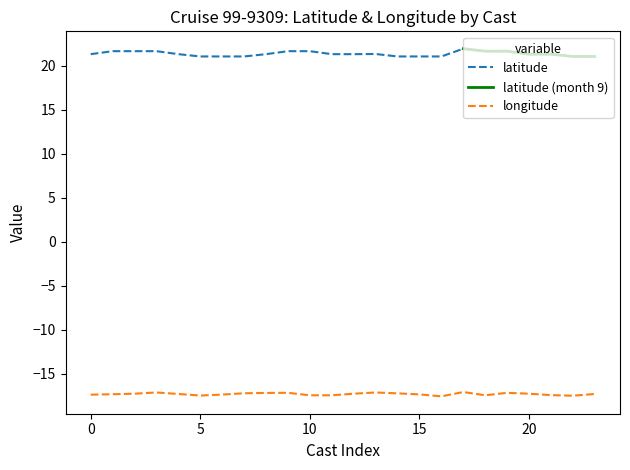

True or false: latitude has a value of 12.7 at 20.

False